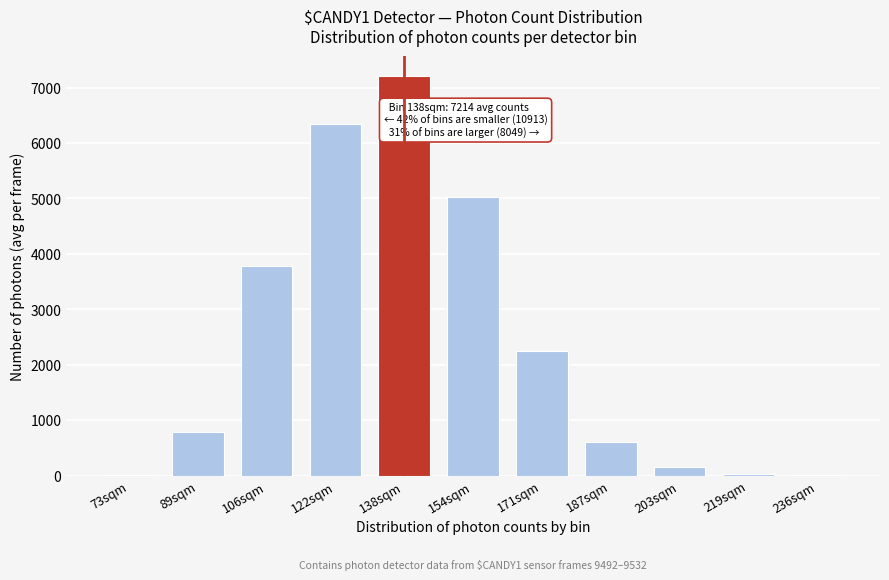

At which category does the chart reach its peak across all series?

138sqm